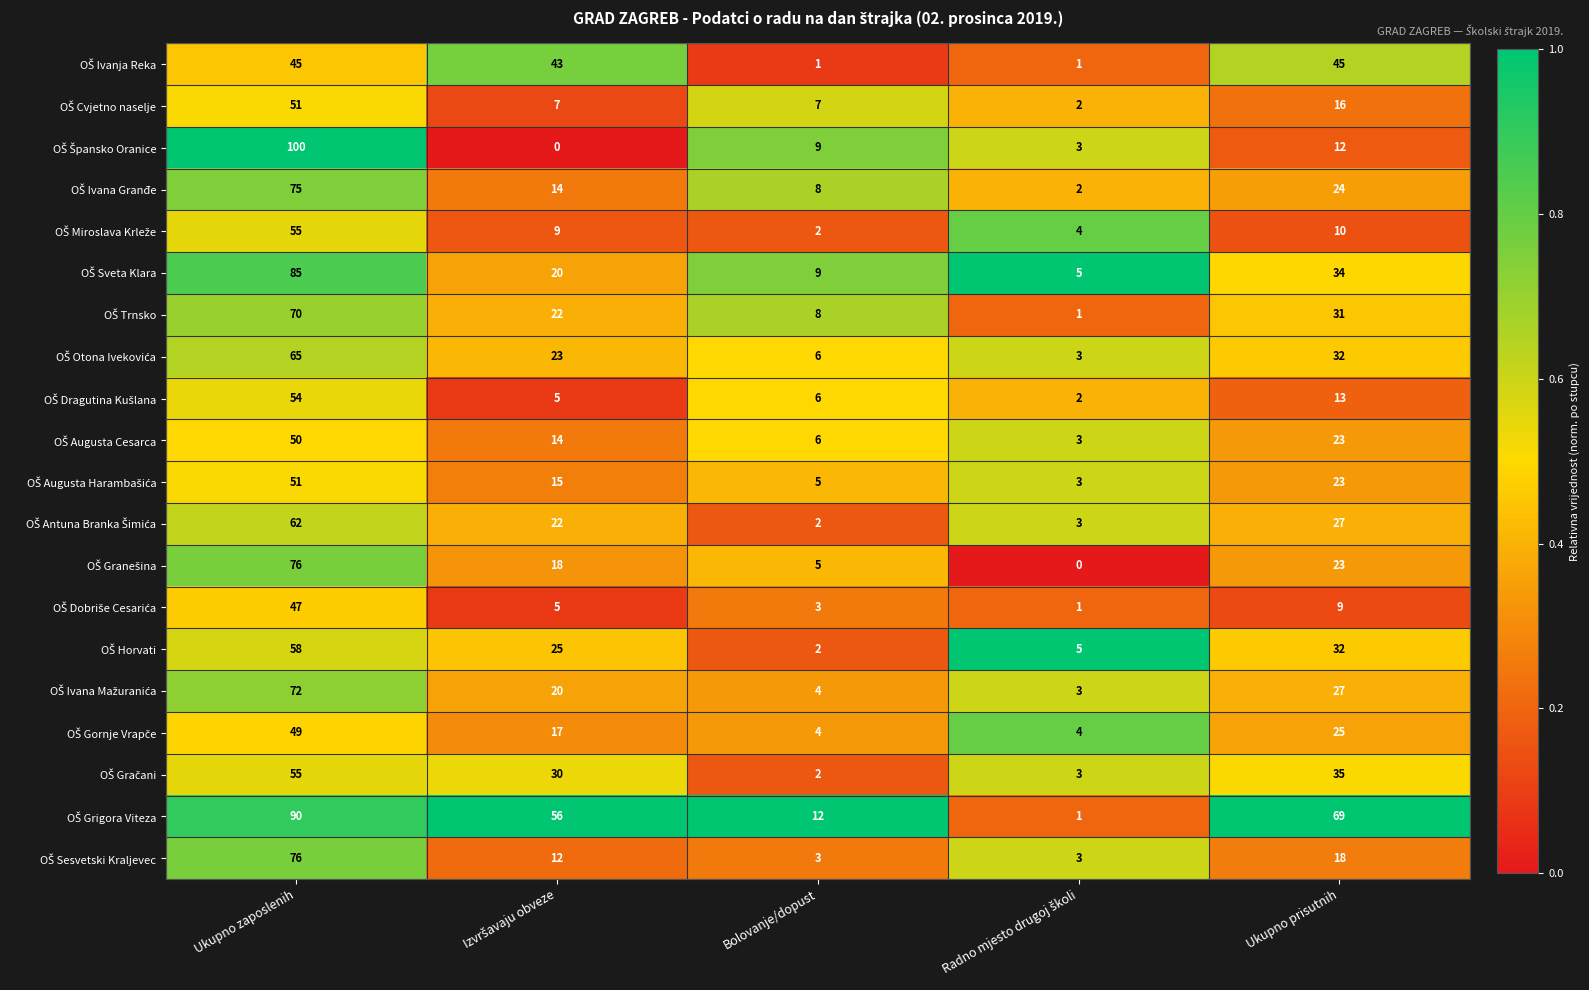

At which category is the sum across all series the highest?

Ukupno zaposlenih